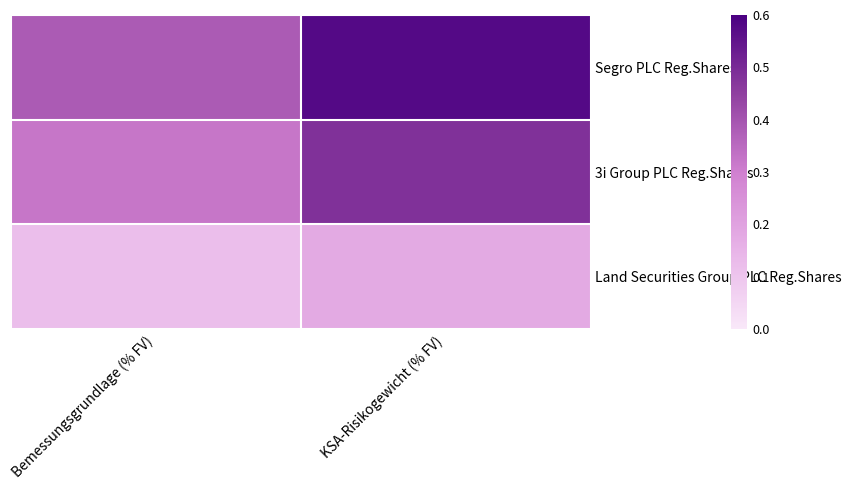

Rank the series by their average value, from lowest to highest.

Land Securities Group PLC Reg.Shares, 3i Group PLC Reg.Shares, Segro PLC Reg.Shares